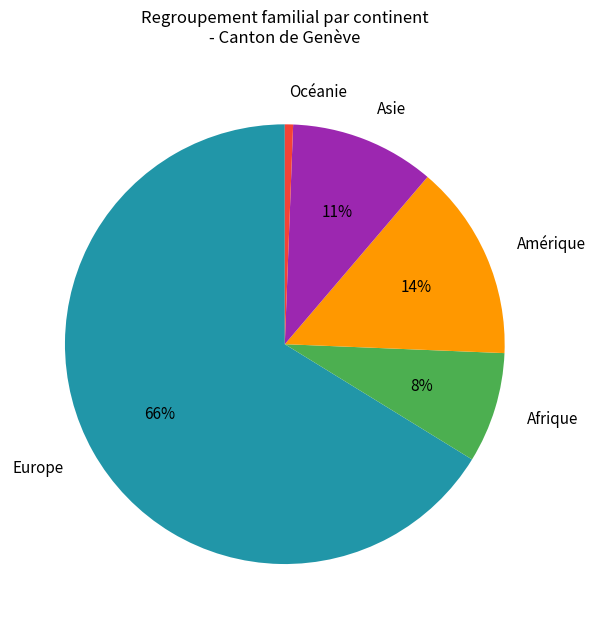

Which has a higher value, Afrique or Amérique?

Amérique